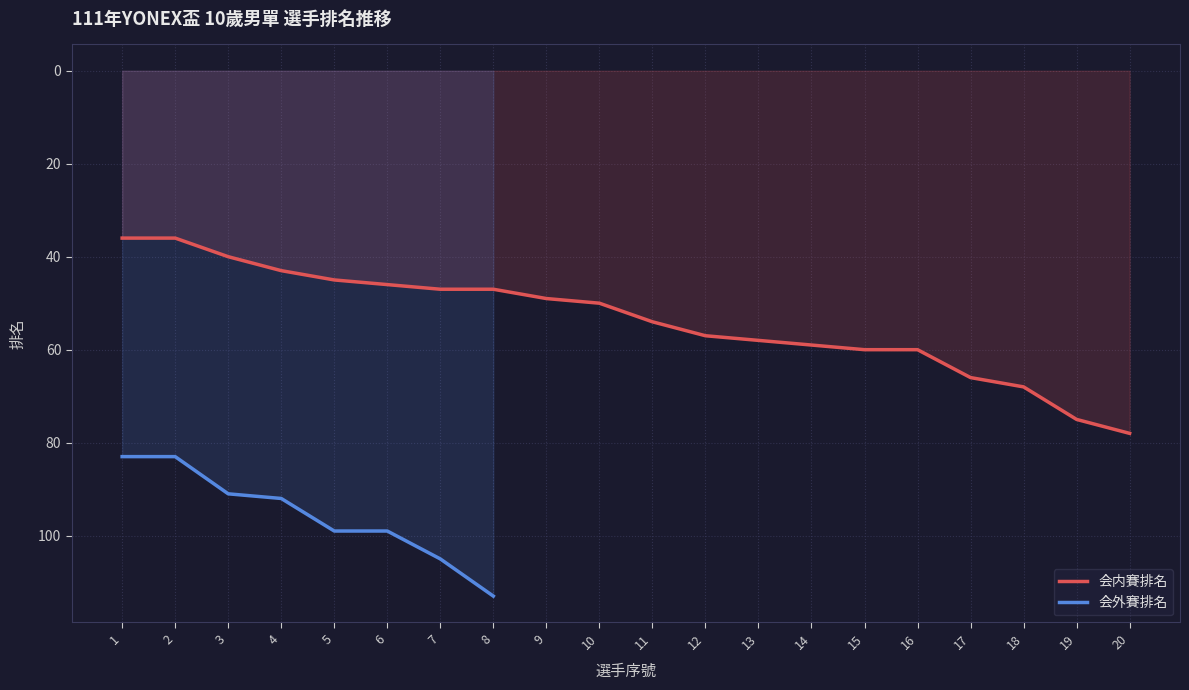

Rank the series at 3 from highest to lowest value.

会外賽排名, 会内賽排名